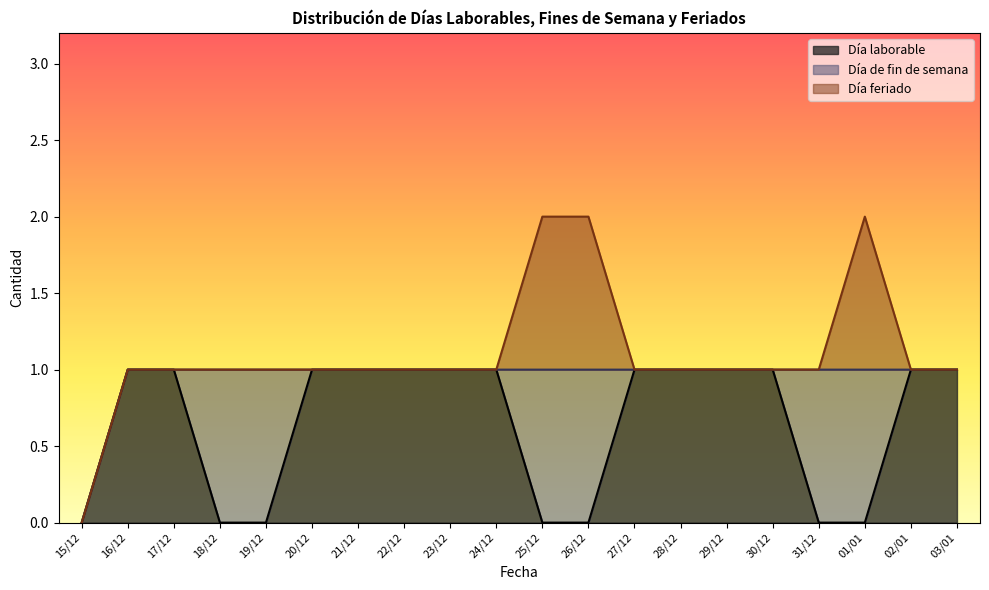

The value of Día laborable at 29/12 is 1. True or false?

True